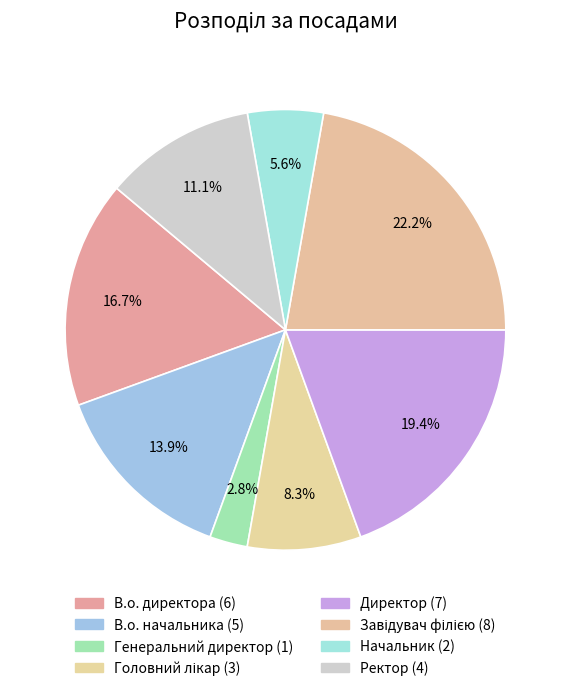

Between В.о. директора and Головний лікар, which is larger?

В.о. директора